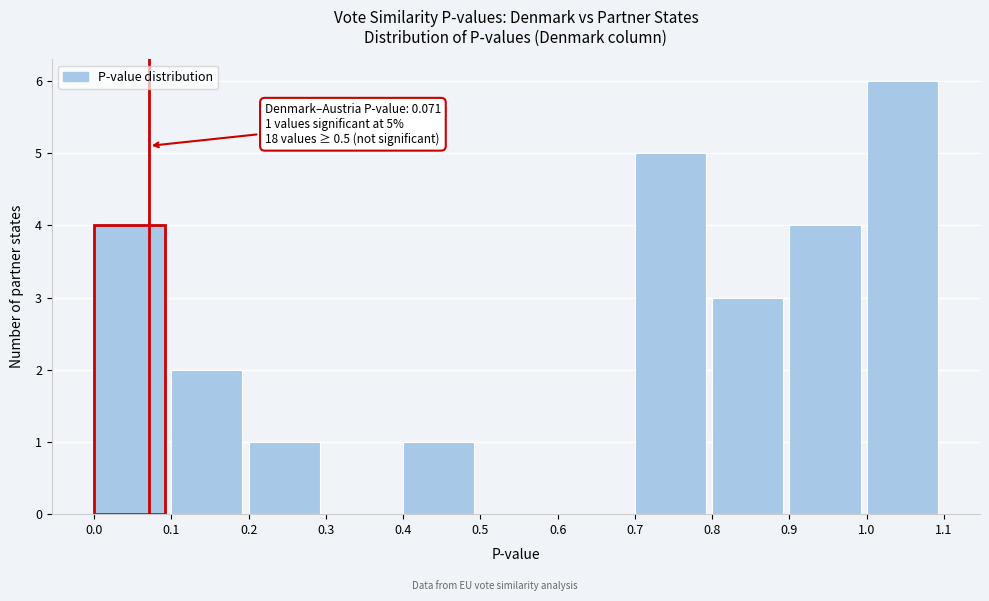

Which range on the x-axis has the tallest bar?

1.0 to 1.1